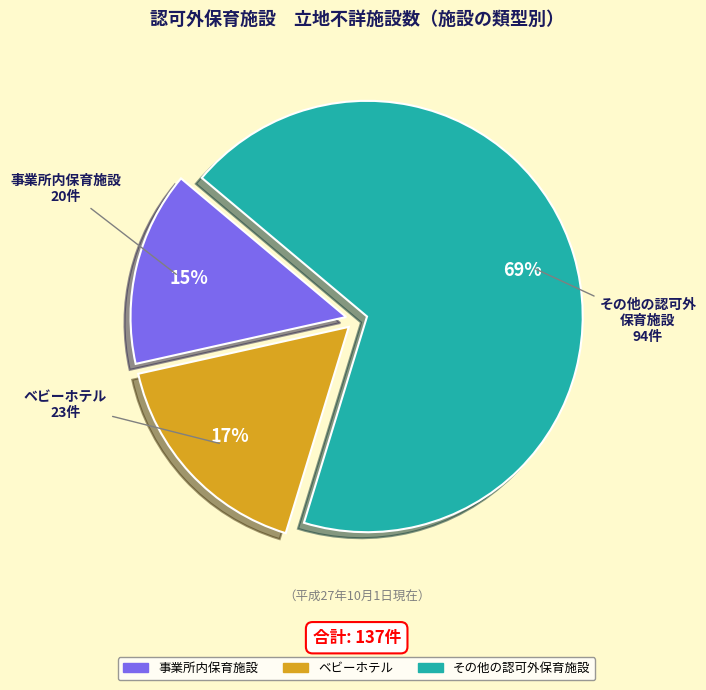

Is it true that 事業所内保育施設 is 27% of the pie?

False